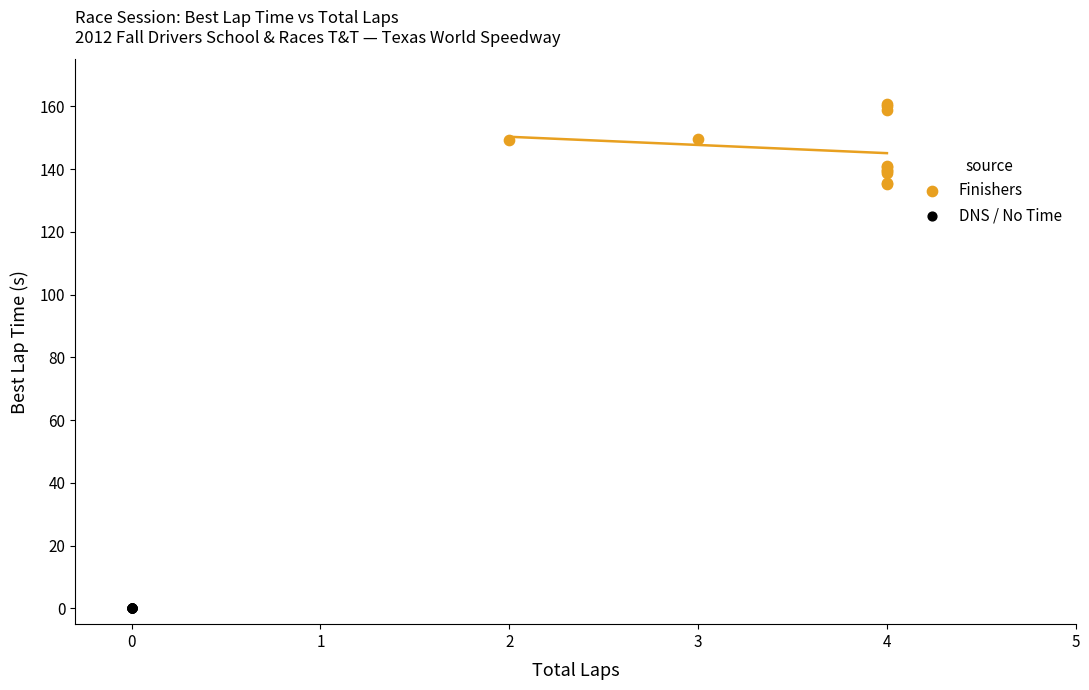

Which series contains the highest Y value?

Finishers